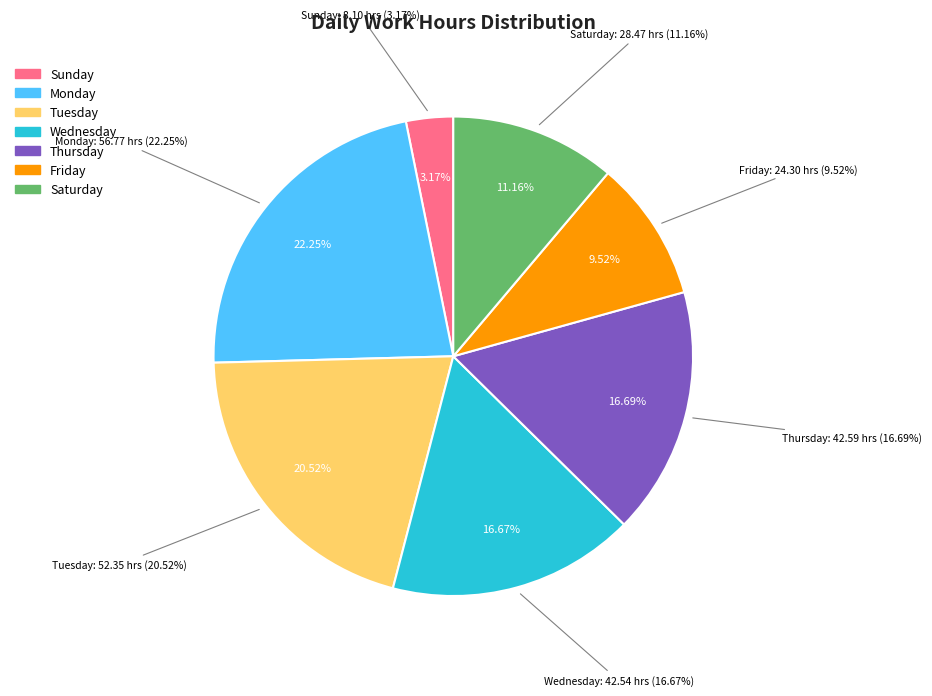

Is it true that 20-Mon is 11% of the pie?

False